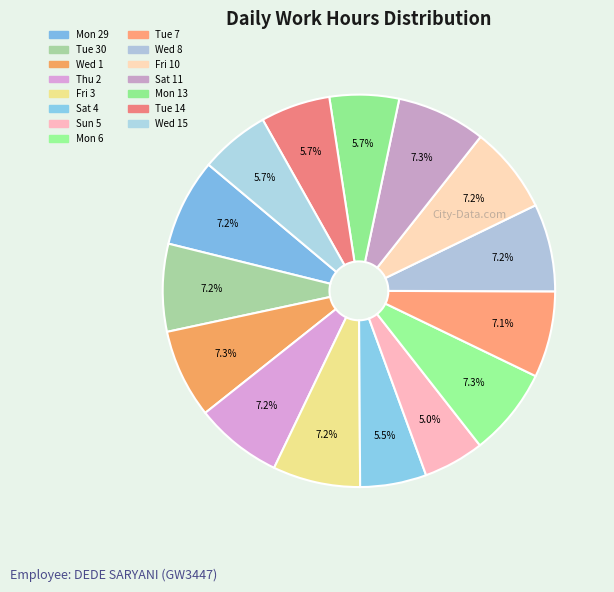

Count the number of slices in the pie.

15